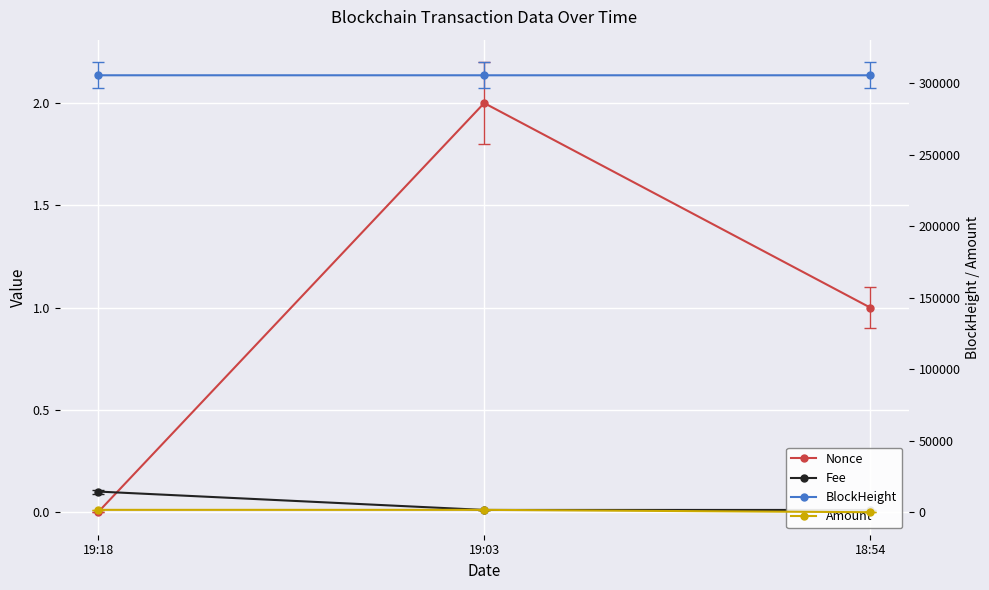

Rank the categories by BlockHeight value from highest to lowest.

19:18, 19:03, 18:54